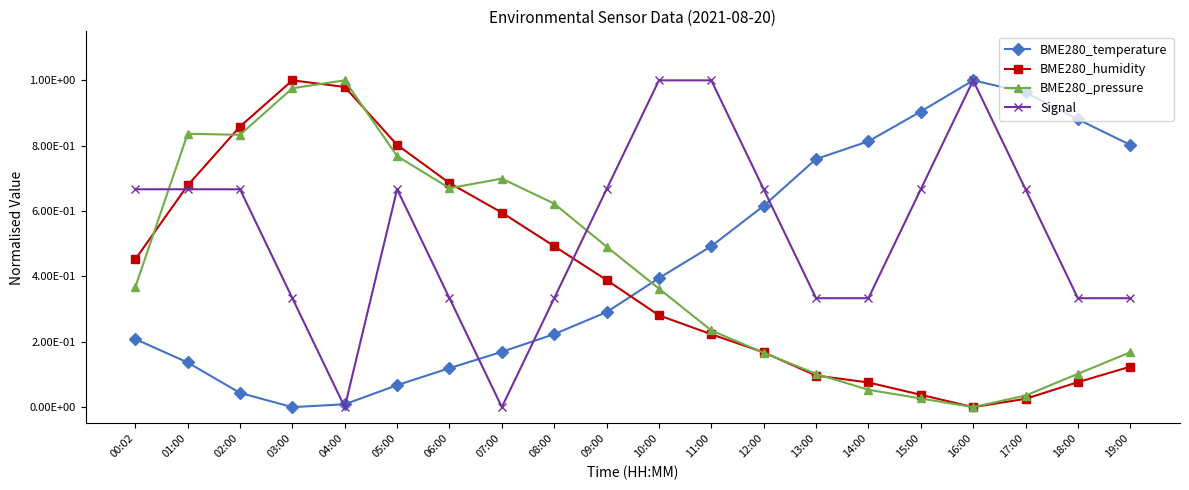

Between 12:00 and 16:00, which is larger?

16:00